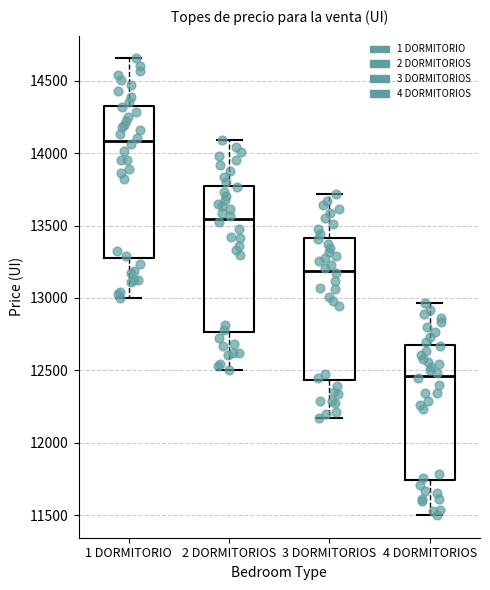

Where does the lower whisker of the box for 3 DORMITORIOS end on the y-axis? The values are not printed on the chart, so give them approximately, as read against the axis.

12150